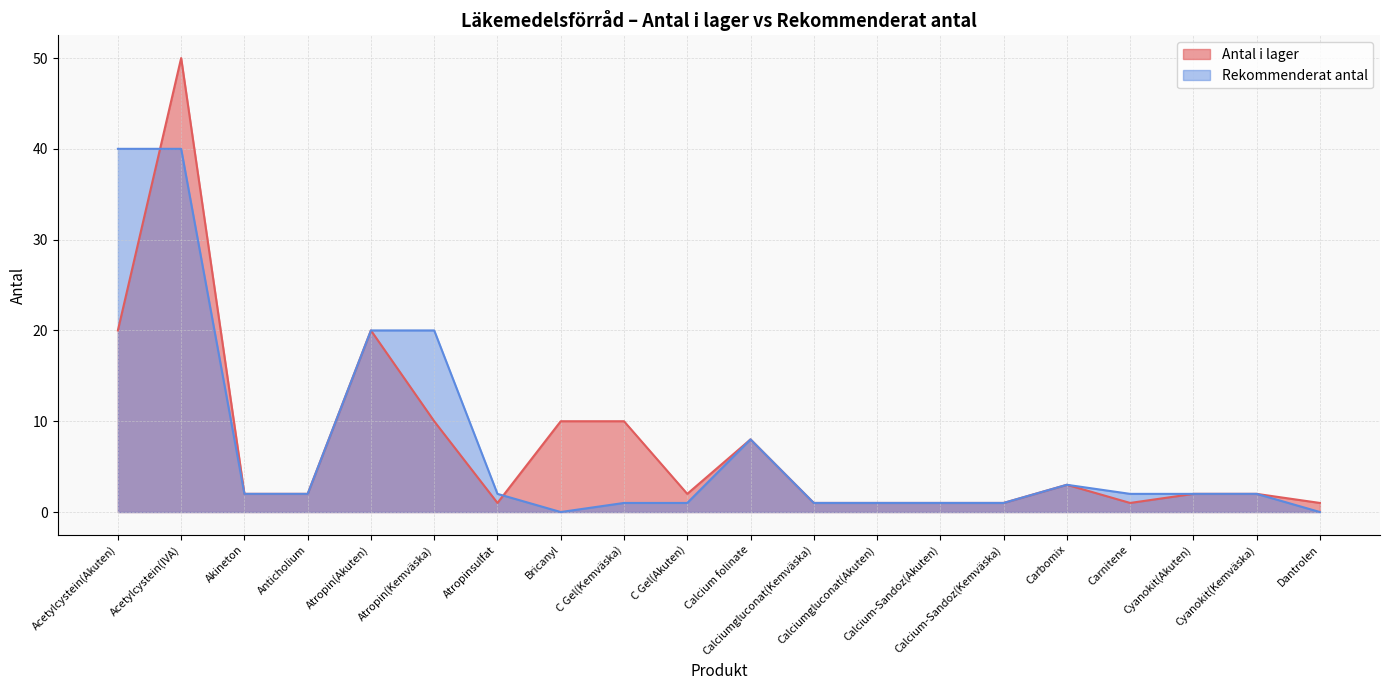

Which series has the largest total across all categories?

Rekommenderat antal